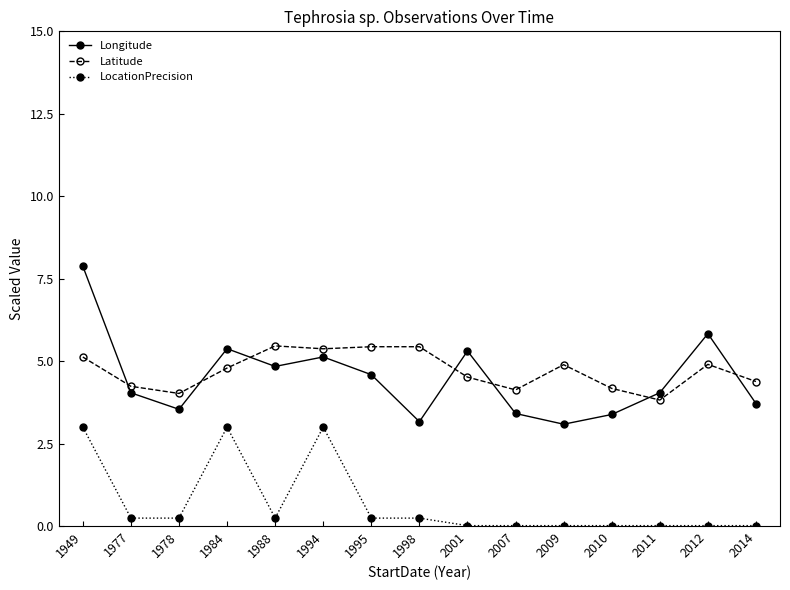

Rank the series by their maximum value, from lowest to highest.

LocationPrecision, Latitude, Longitude